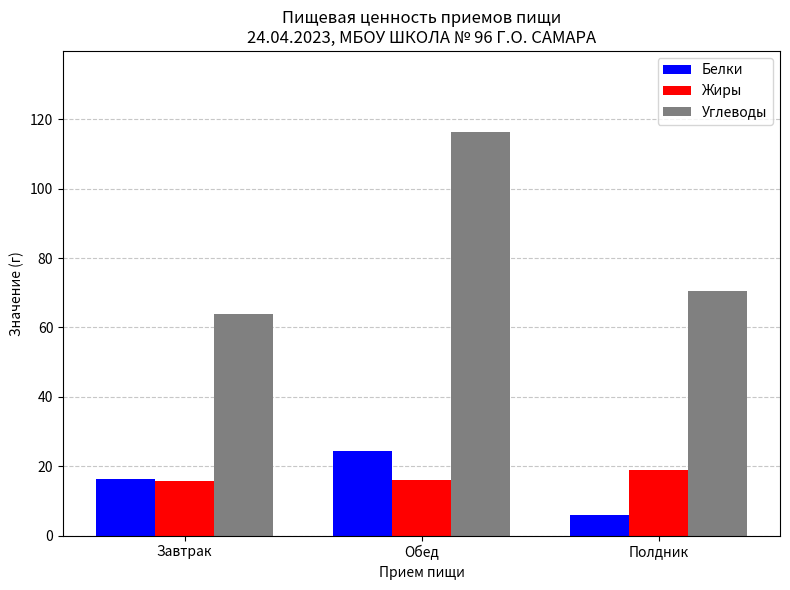

How many groups of bars are there?

3